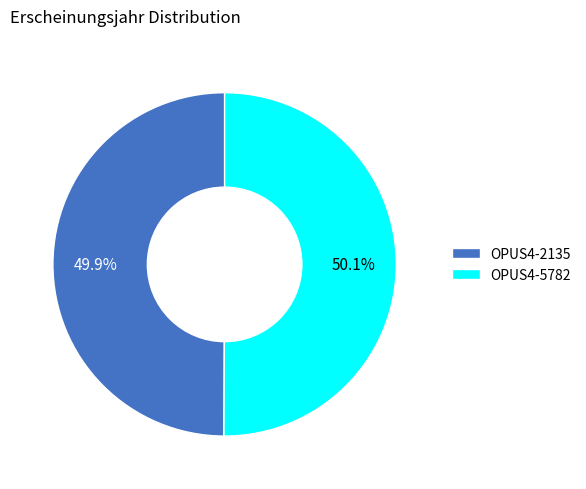

How many slices are in this pie chart?

2